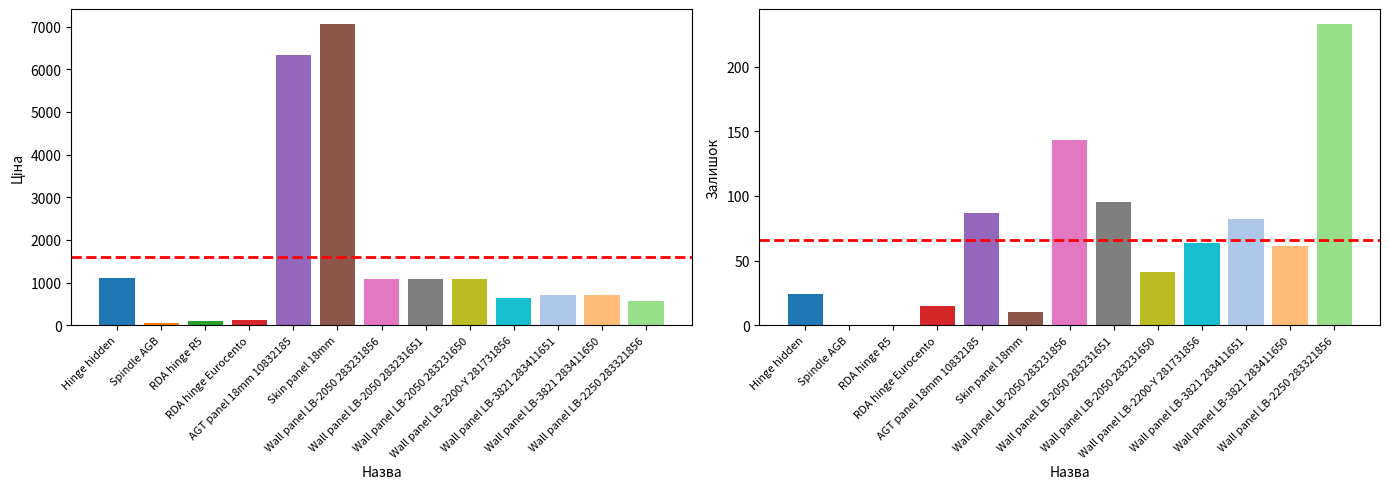

At RDA hinge Eurocento, list the series in order from largest to smallest.

Ціна, Залишок